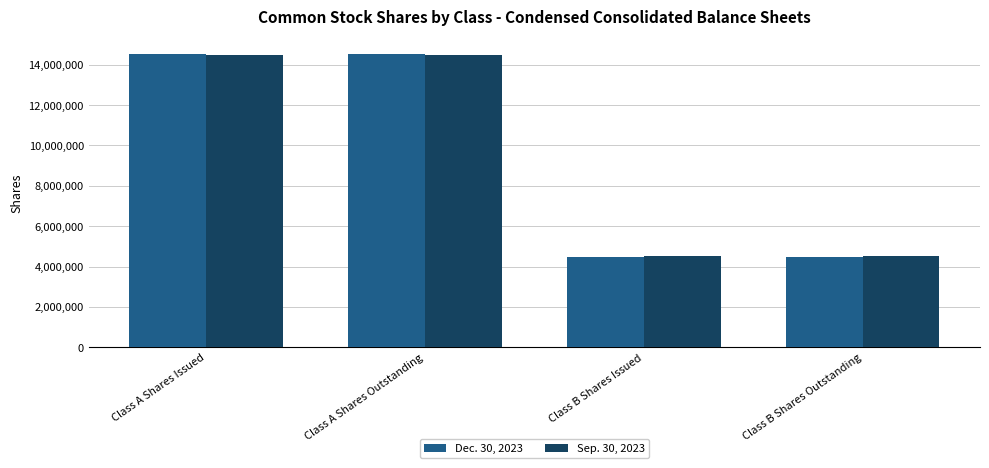

Rank the series by their maximum value, from lowest to highest.

Sep. 30, 2023, Dec. 30, 2023